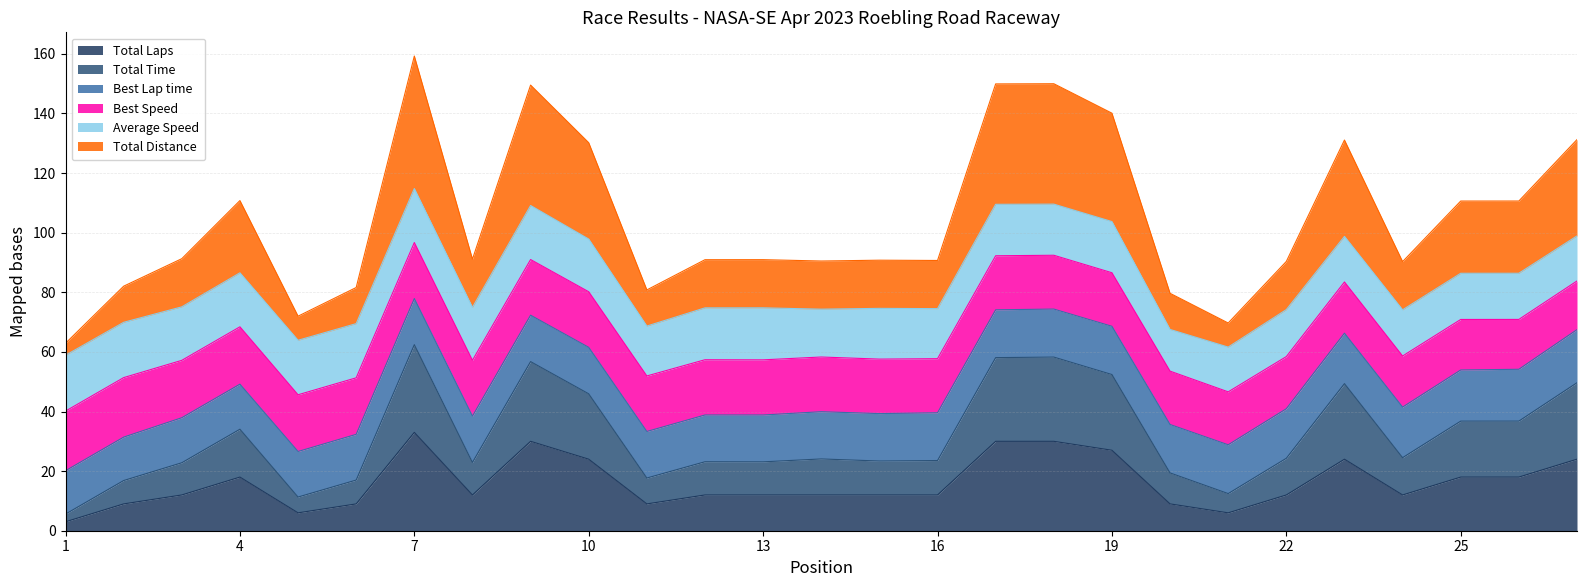

What is the value of the Total Distance point at the 20th from the left?

79.7